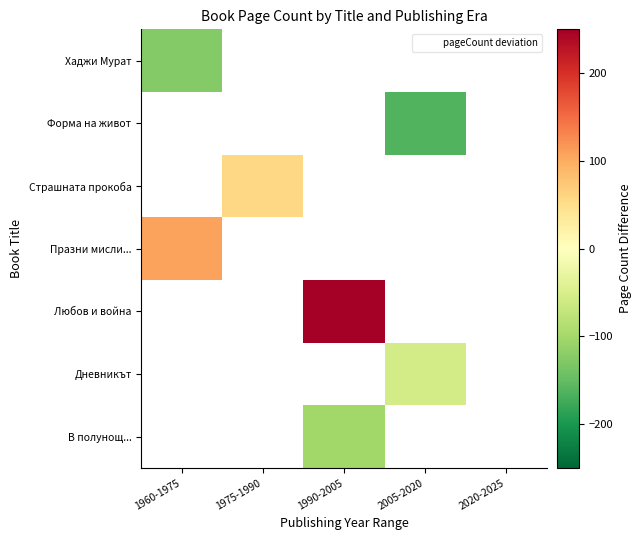

Is the value of Страшната прокоба at 2020-2025 greater than the value of Дневникът at 1975-1990?

No